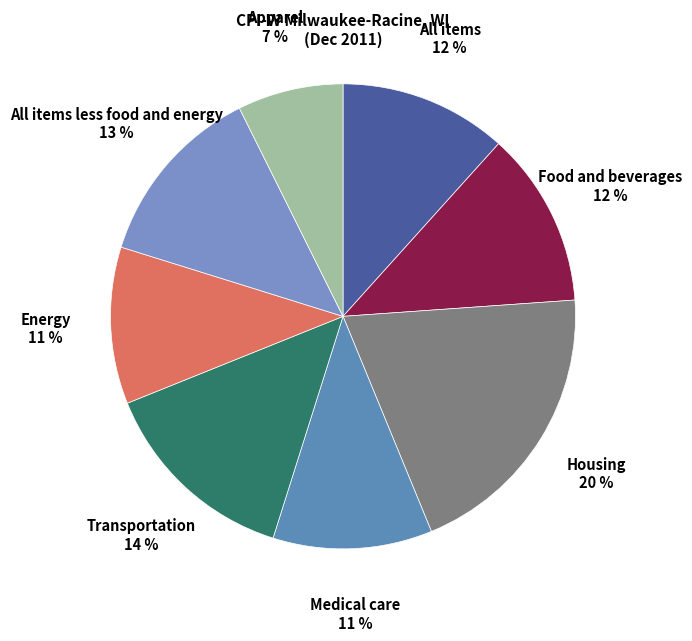

Do Medical care and Housing together represent more than half of the pie?

No